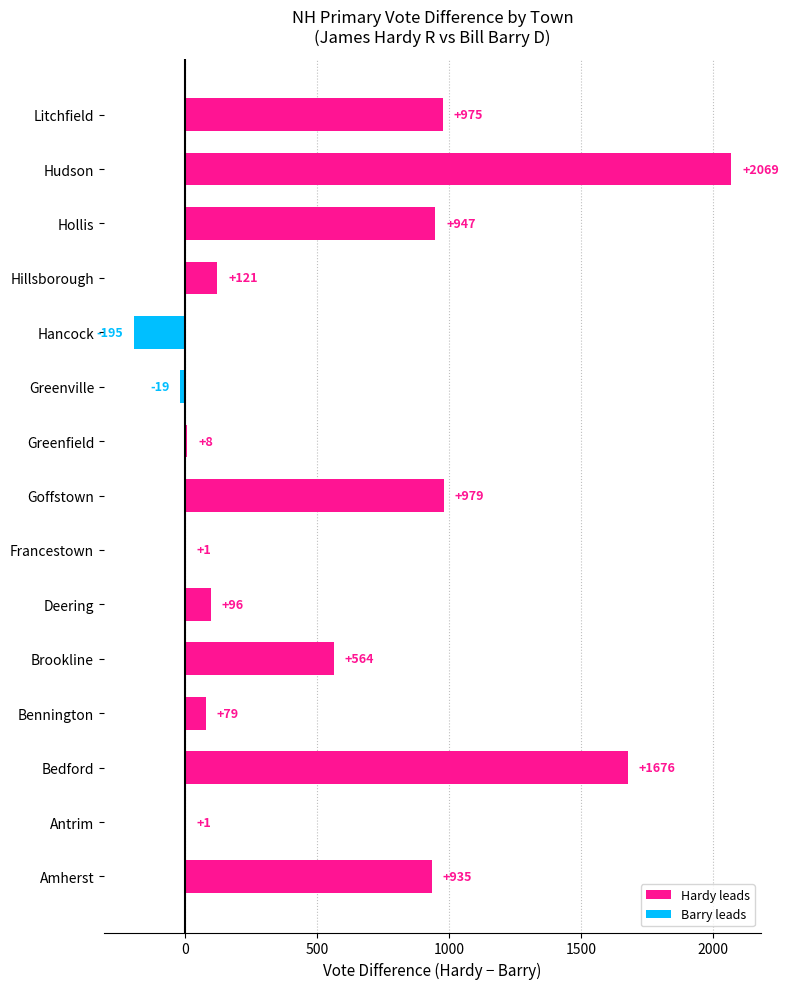

Between Antrim and Bedford, which is larger?

Bedford